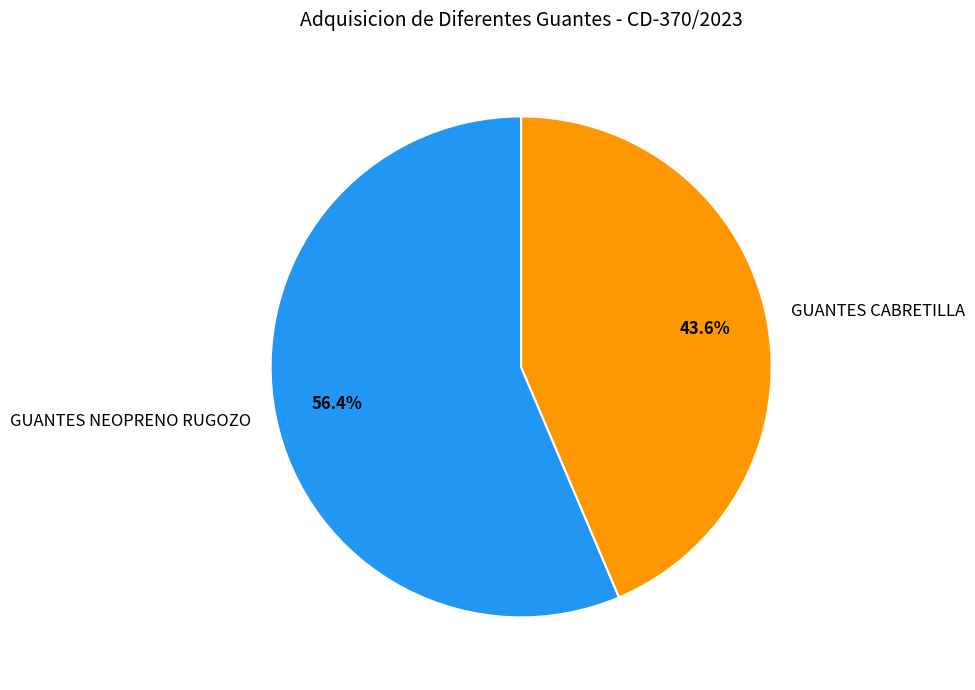

To the nearest percent, what is the difference between the GUANTES CABRETILLA and GUANTES NEOPRENO RUGOZO slice percentages?

13%